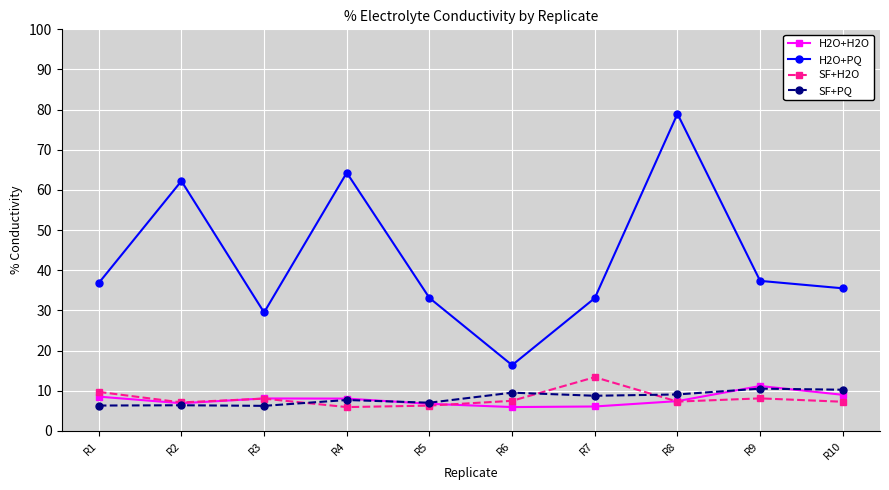

What are all the series names shown in the legend?

H2O+H2O, H2O+PQ, SF+H2O, SF+PQ